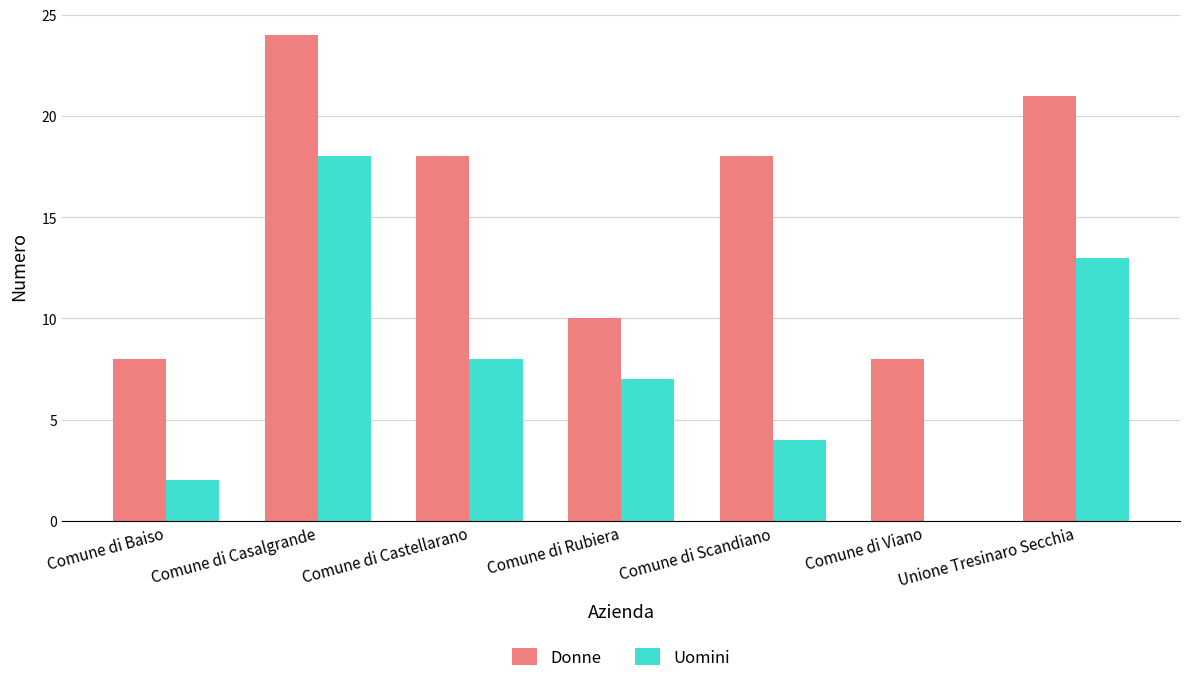

What are all the series names shown in the legend?

Donne, Uomini